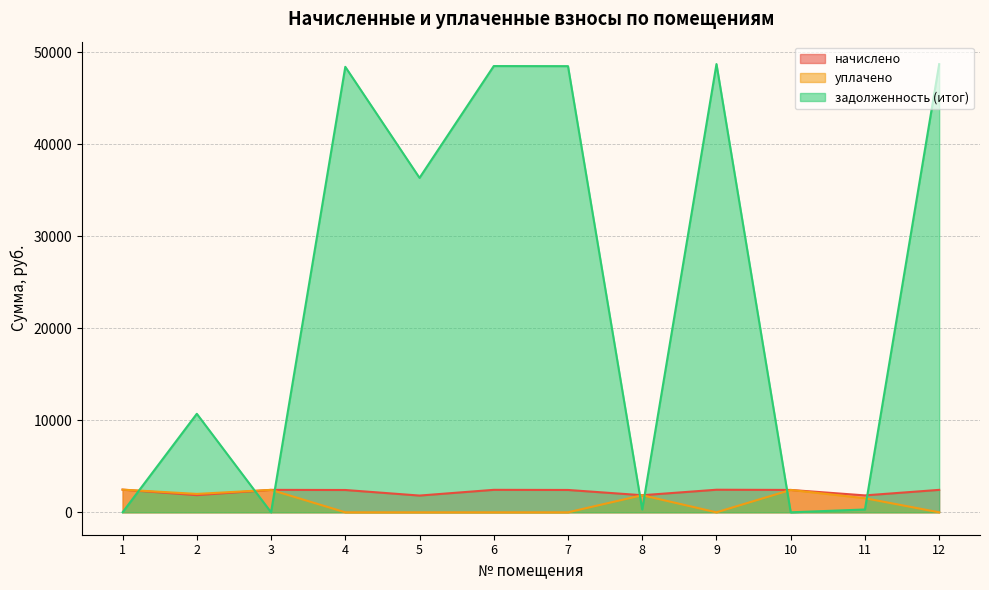

How many lines are shown in the chart?

3